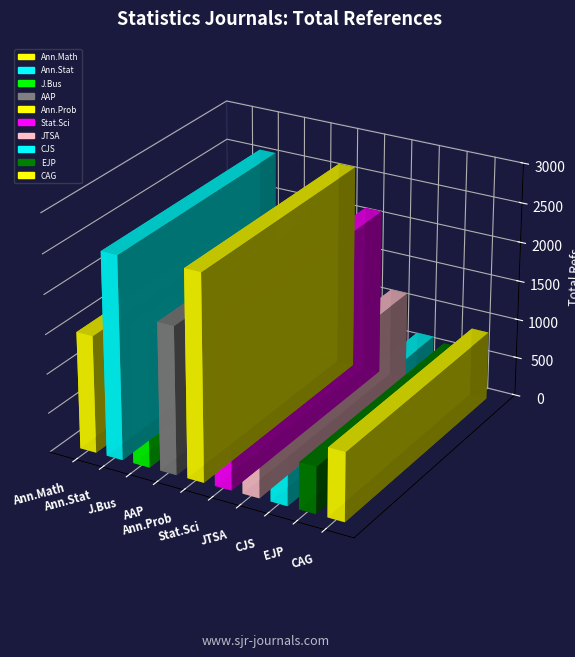

What is the minimum value for Total Refs.?

594